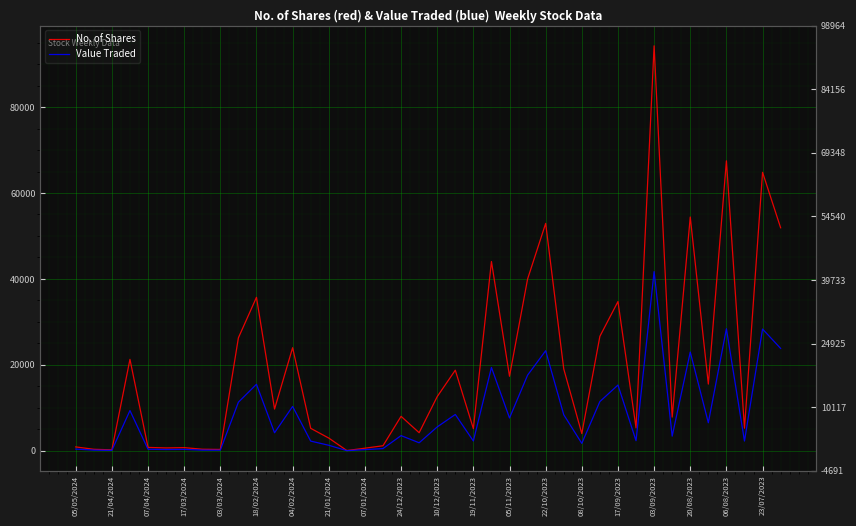

Which series changed the most between 29 and 34?

No. of Shares